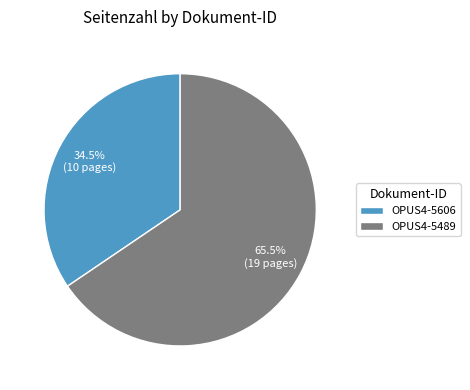

To the nearest percent, what is the difference between the OPUS4-5606 and OPUS4-5489 slice percentages?

31%